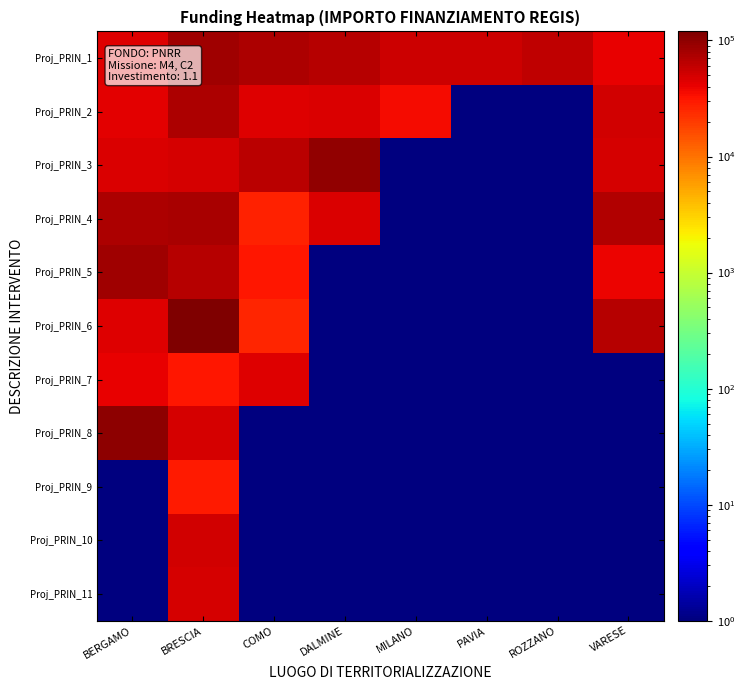

Count the number of categories in the chart.

8